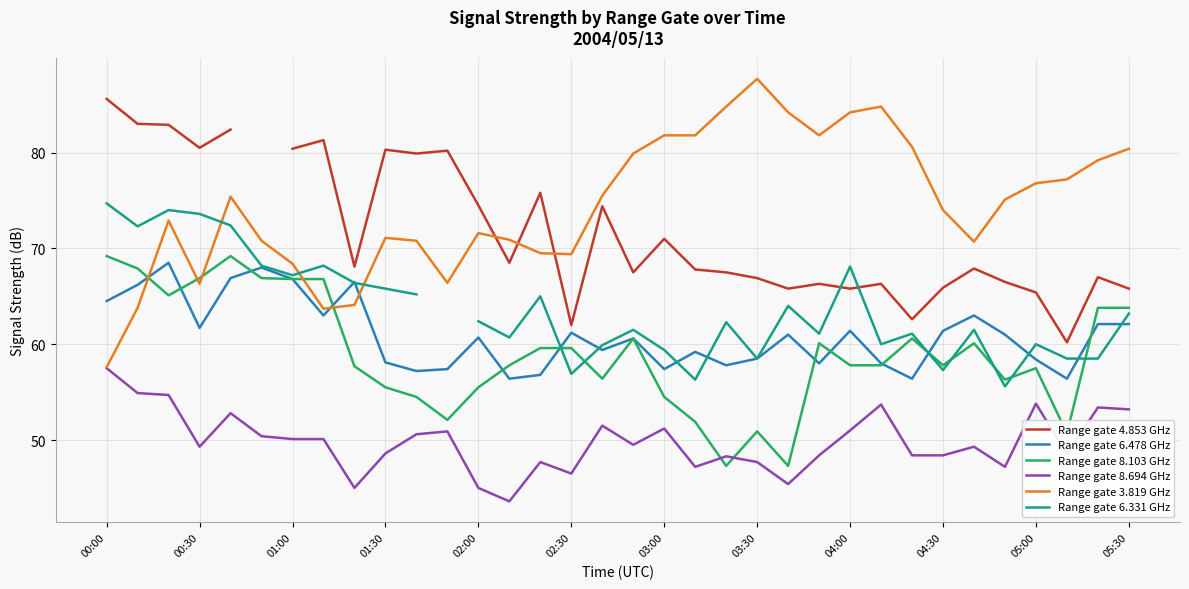

True or false: Range gate 3.819 GHz and Range gate 6.478 GHz intersect in this chart.

True